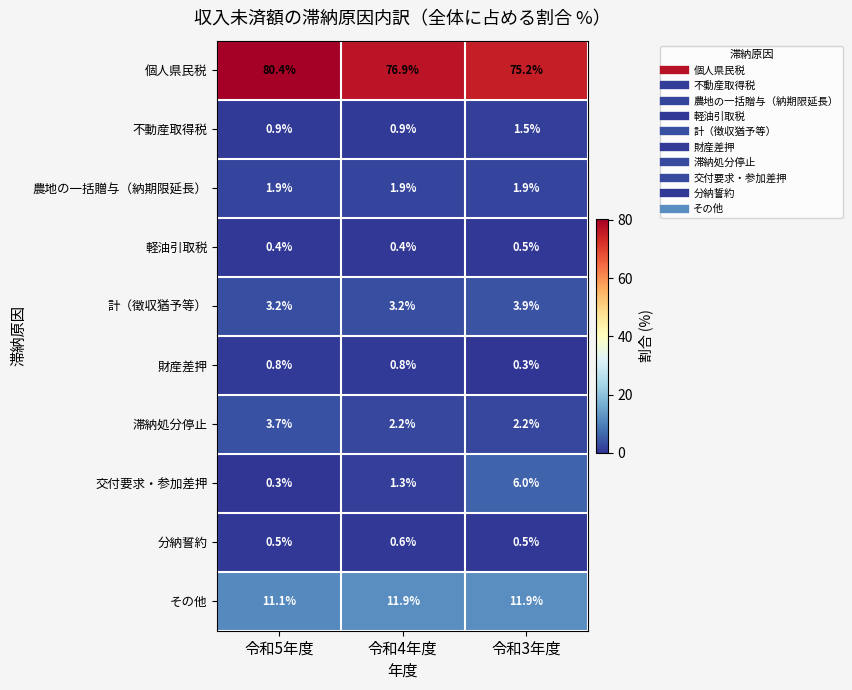

Which series has the largest total across all categories?

個人県民税